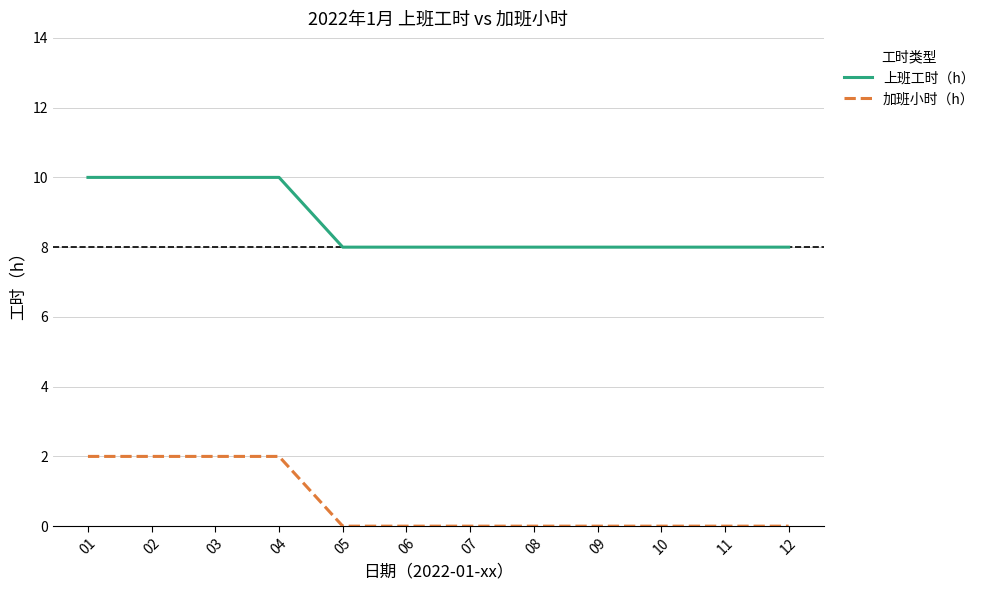

Is it true that 加班小时（h） equals 1 at 08?

False